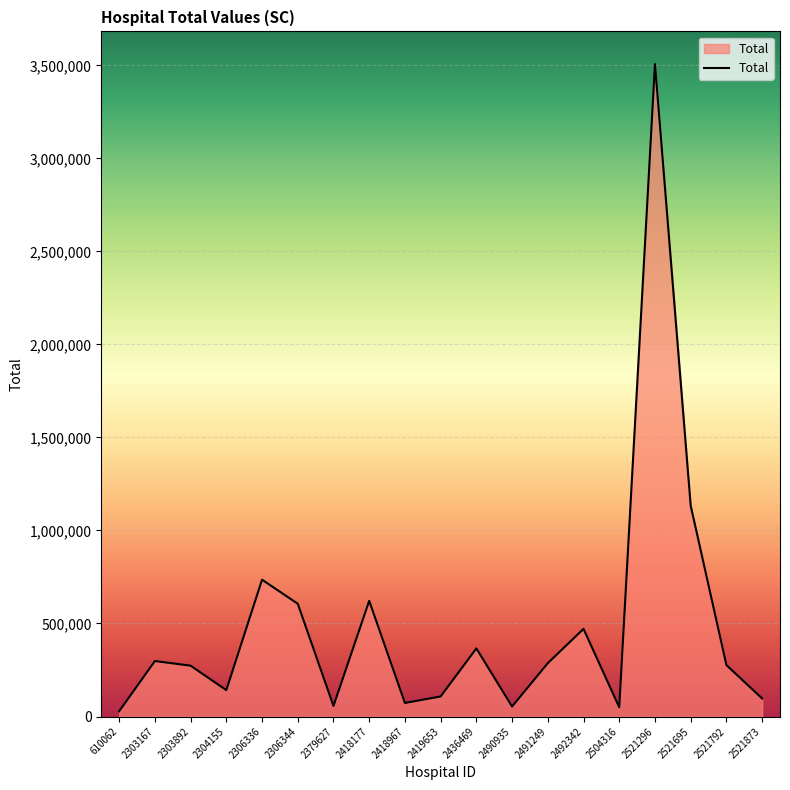

The chart shows a value of 1133108.4 at 2521695. True or false?

True